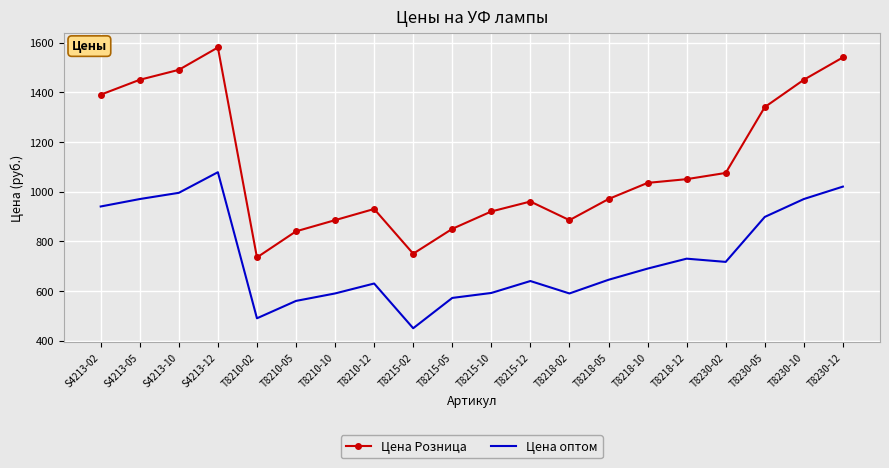

What position from the left is T8230-02?

17